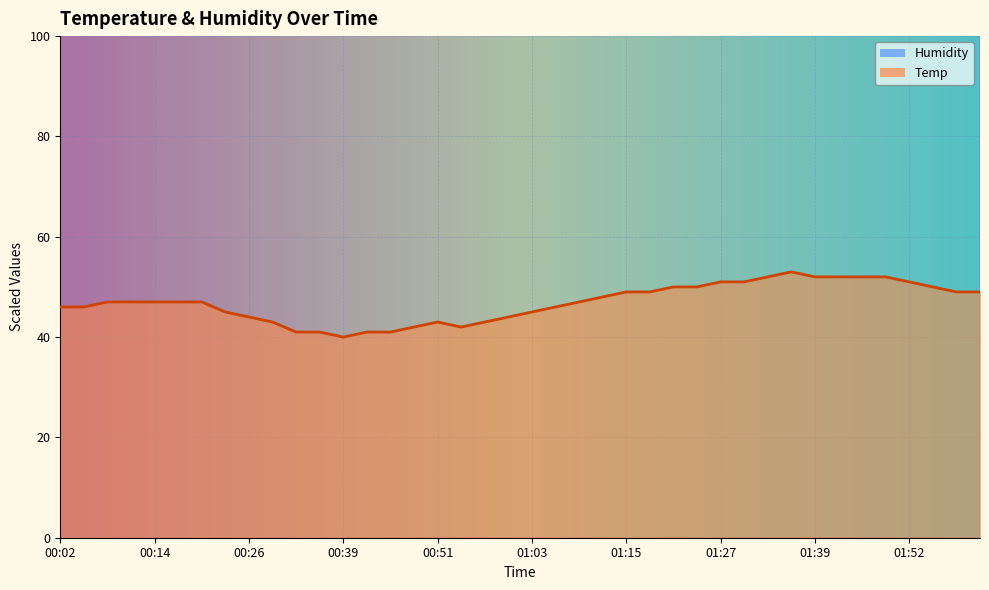

Which series changed the most between 01:00 and 01:21?

Humidity